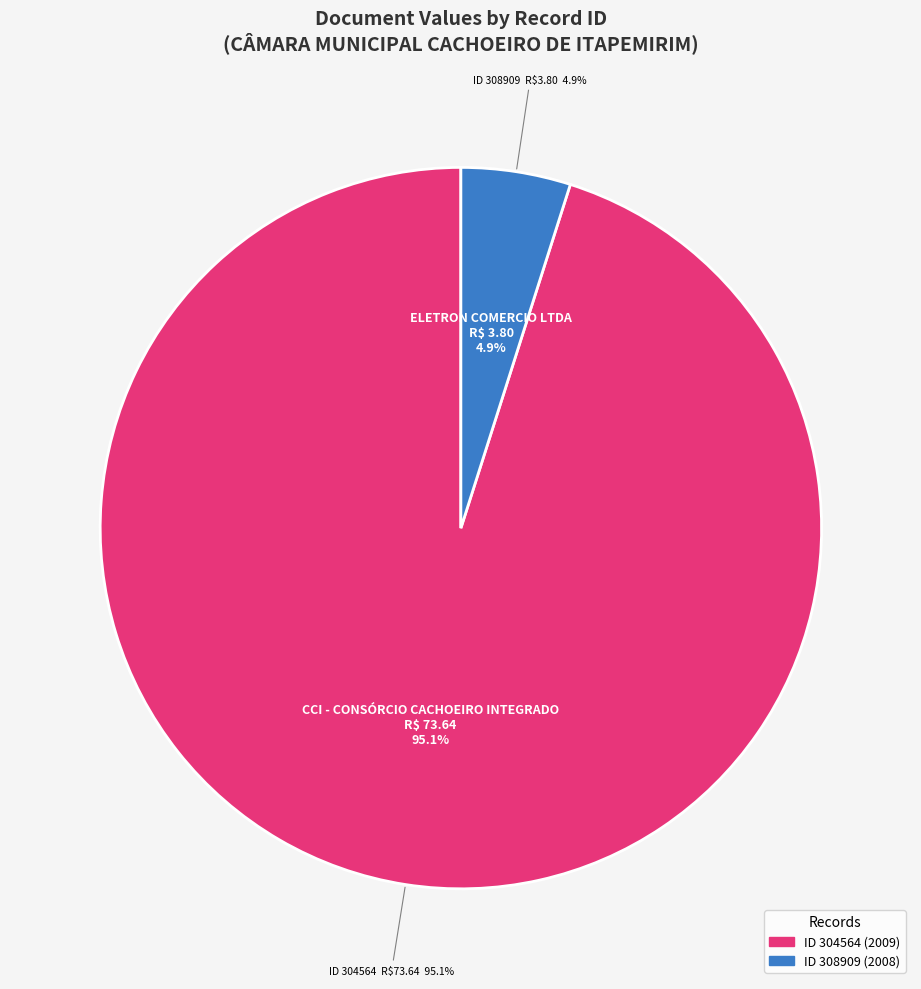

Is there any slice that represents more than half of the pie?

Yes